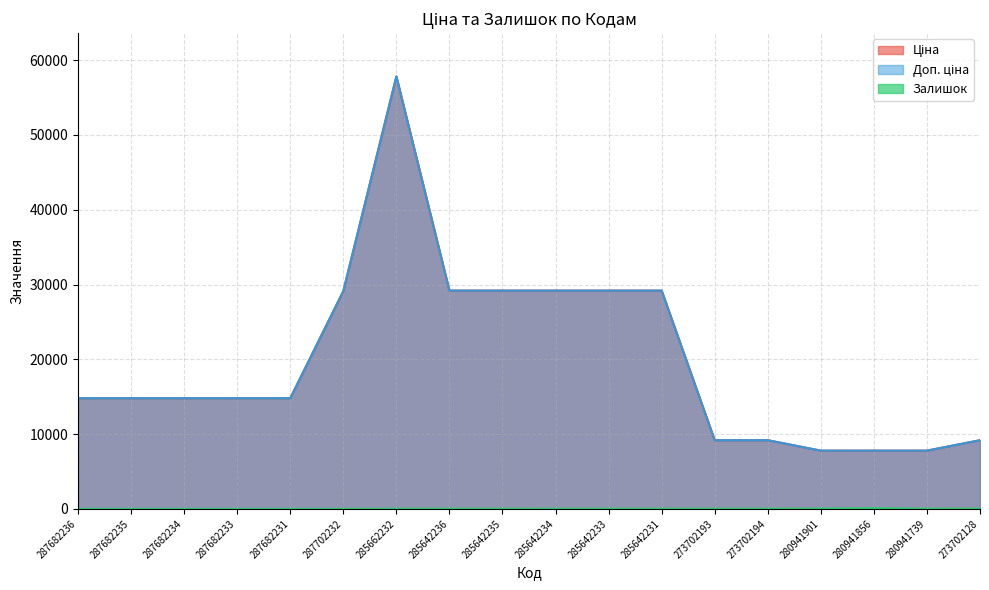

At which label does Ціна reach its minimum?

280941901